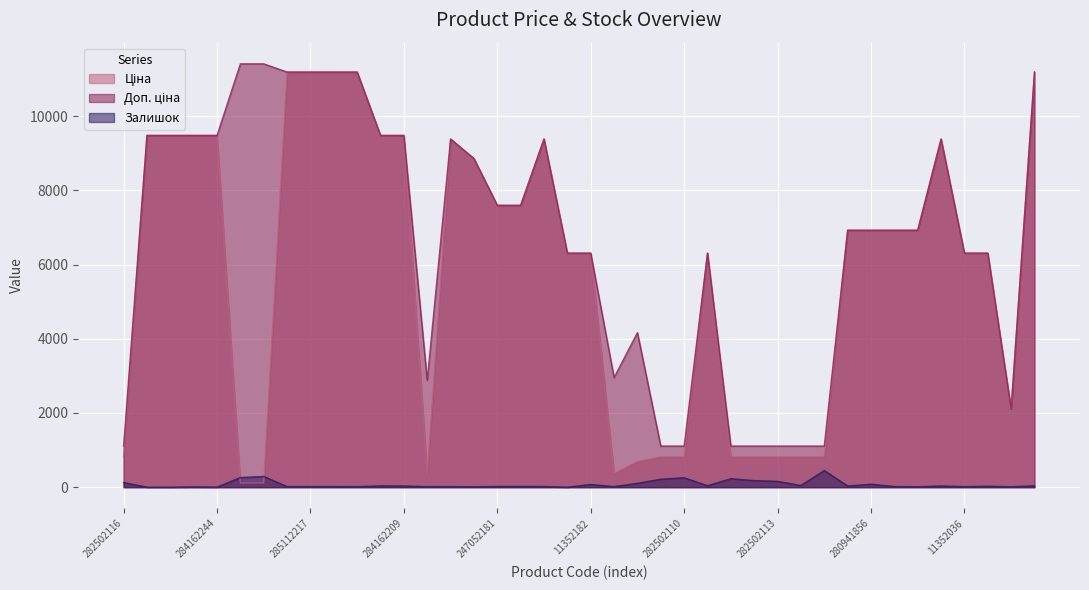

Which series has the largest total across all categories?

Доп. ціна